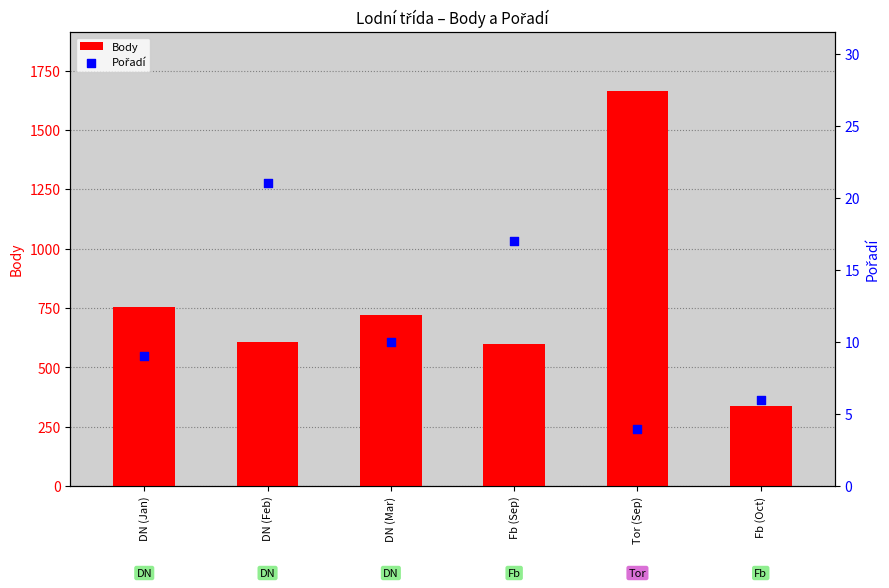

What are all the series names shown in the legend?

Body, Pořadí